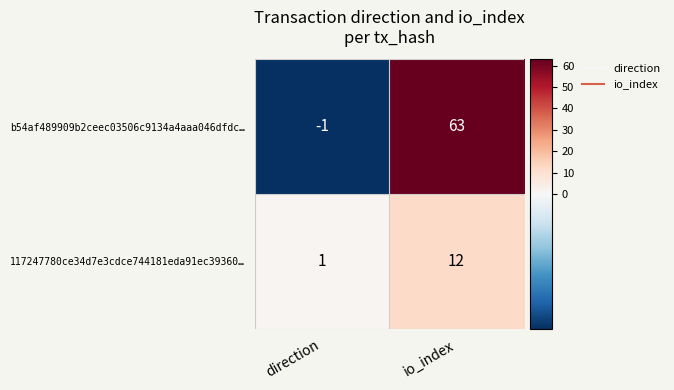

Reading right to left, what are all the values shown in this chart?

b54af489909b2ceec03506c9134a4aaa046dfdc…: io_index=63	direction=-1
117247780ce34d7e3cdce744181eda91ec39360…: io_index=12	direction=1